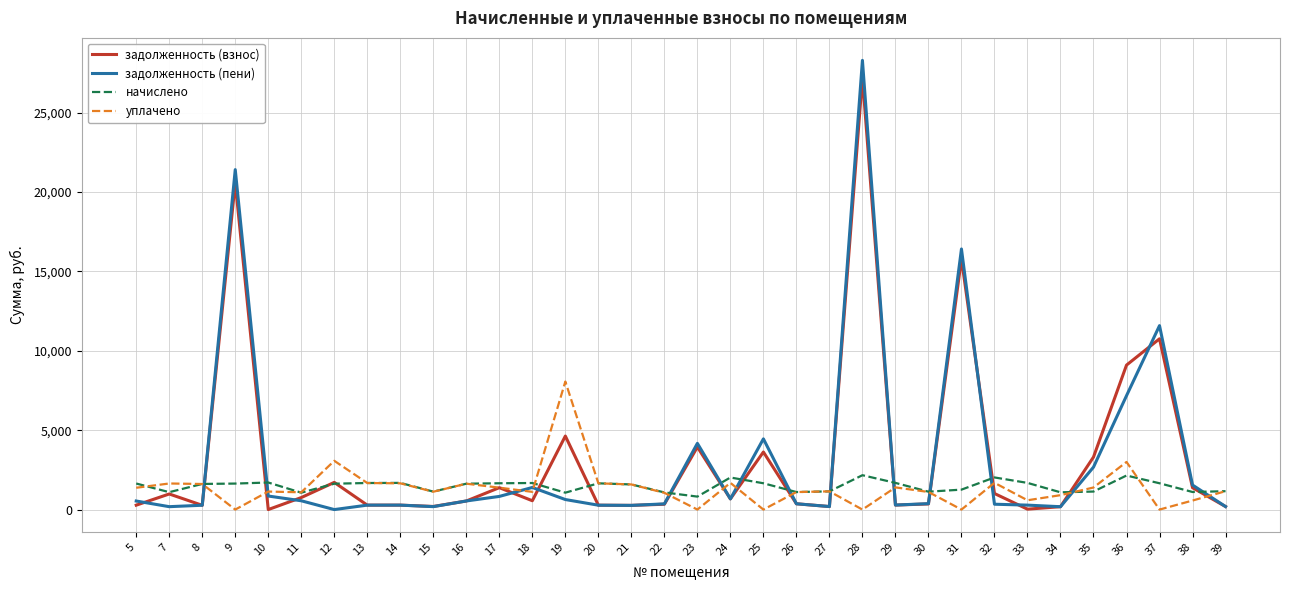

What is the highest value of the начислено series?

2164.5